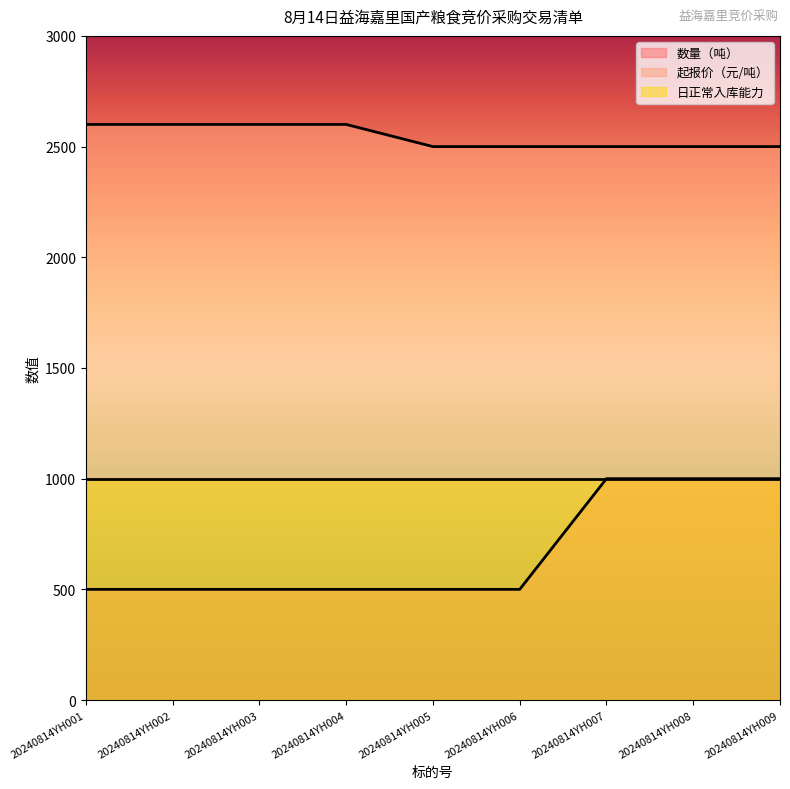

Is it true that 数量（吨） equals 1546 at 20240814YH007?

False